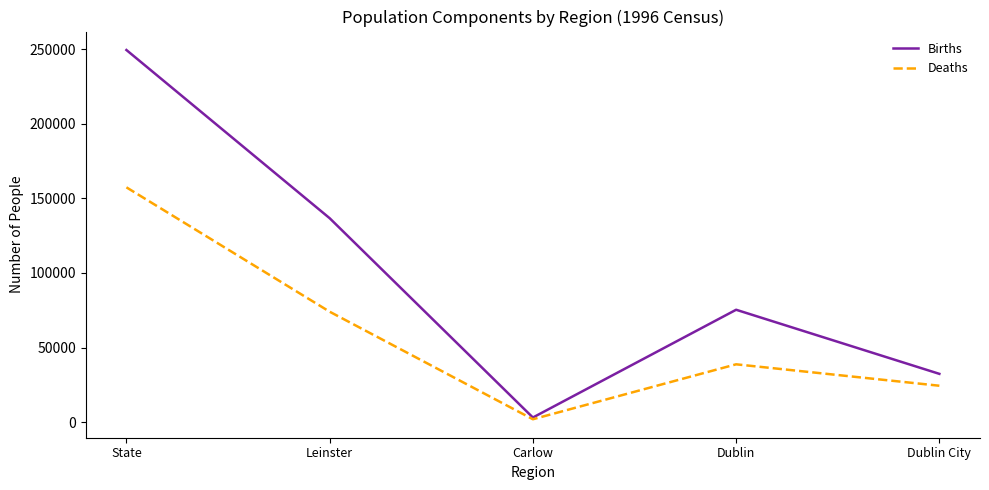

True or false: Births has more than 2 interior local peaks.

False